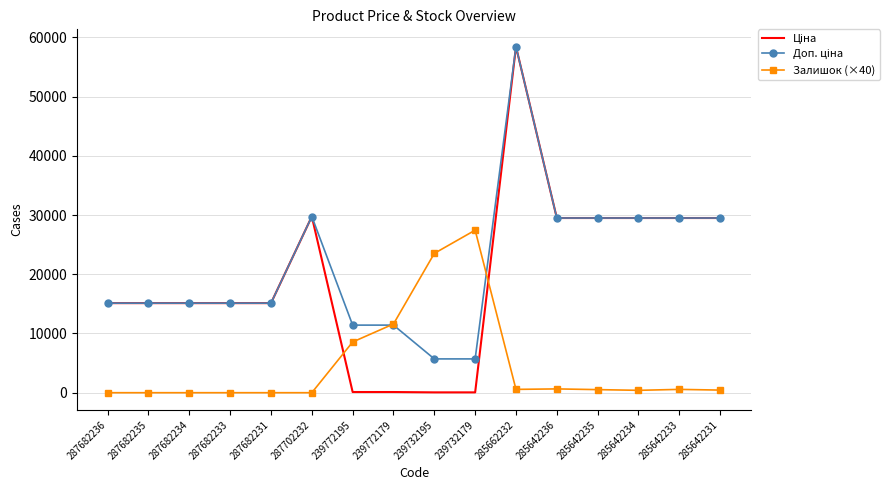

Is it true that Залишок (×40) equals 15026.9 at 239772195?

False